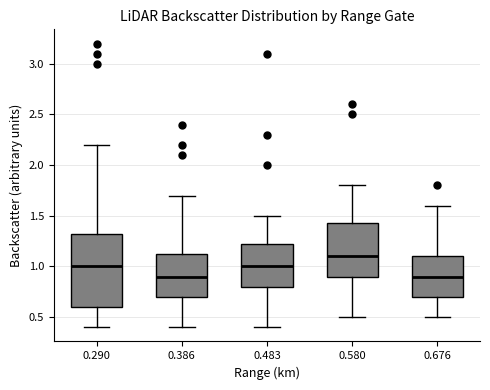

Where is the lower edge of the box at x = 0.676 on the y-axis? The values are not printed on the chart, so give them approximately, as read against the axis.

0.70